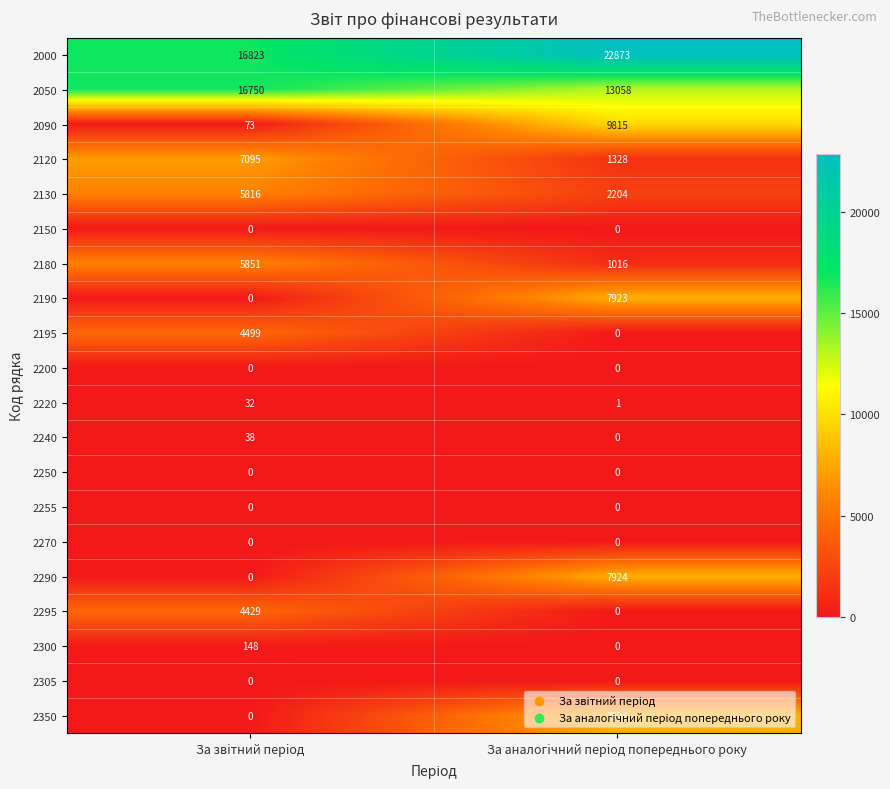

What is the greatest value displayed?

22873